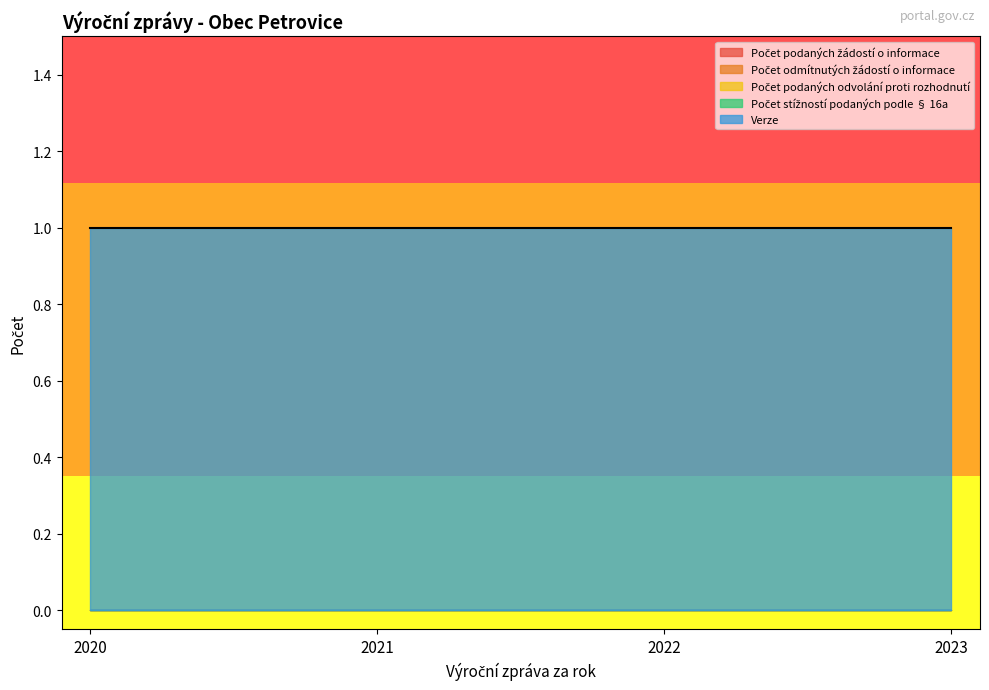

At which label does Počet podaných odvolání proti rozhodnutí reach its minimum?

2020